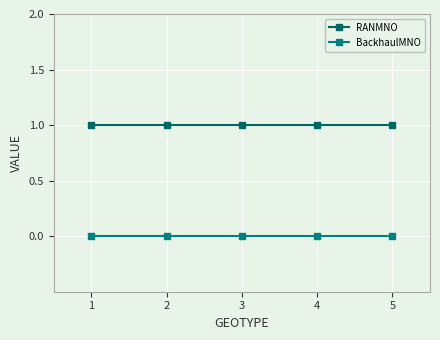

True or false: RANMNO and BackhaulMNO cross at least once.

False